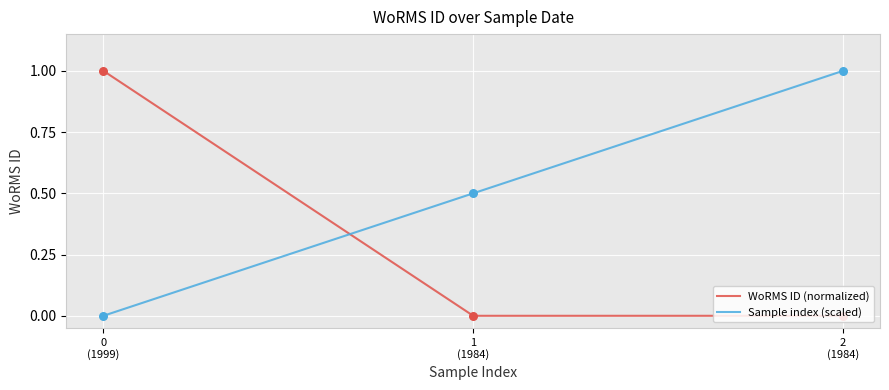

What are all the series names shown in the legend?

WoRMS ID (normalized), Sample index (scaled)